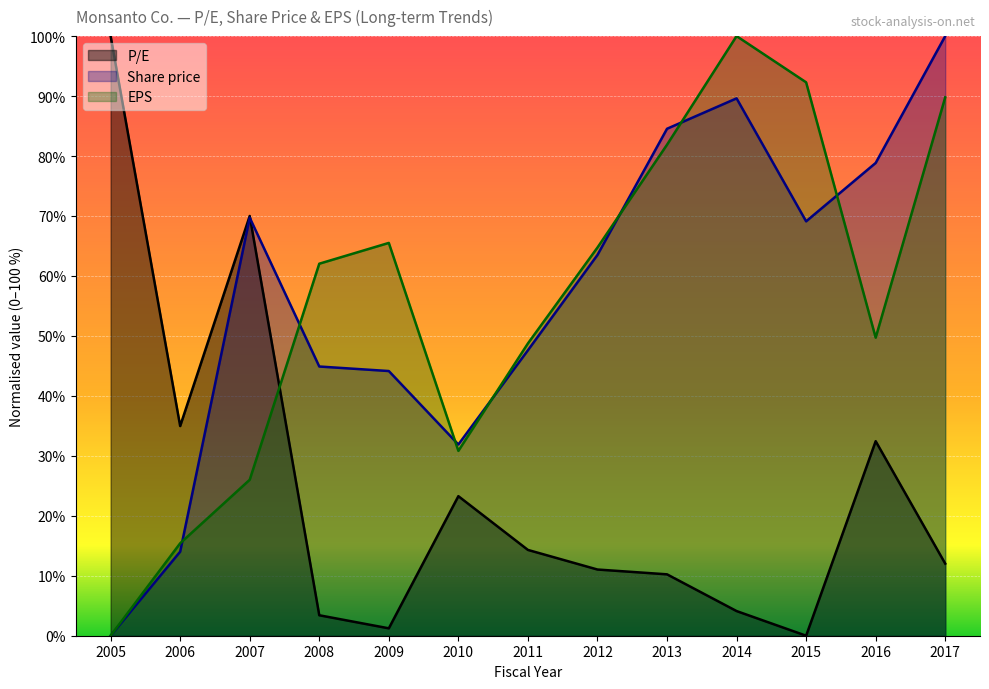

What is the difference between the highest and lowest values at 2015?

92.3